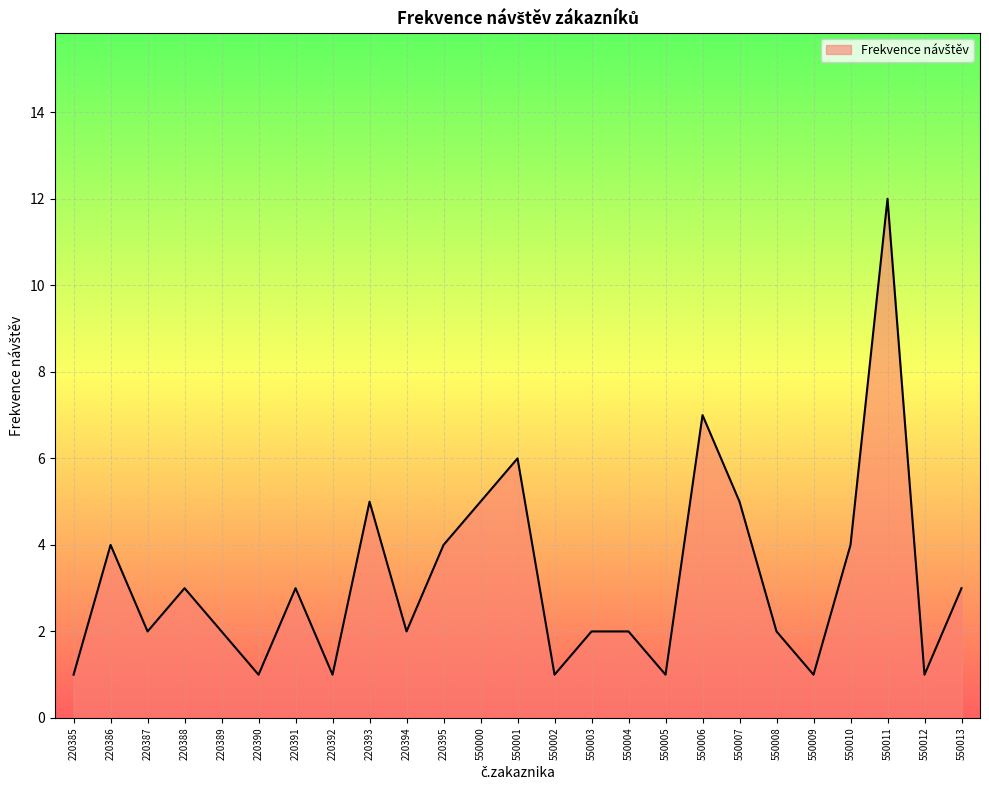

True or false: the data shows 1 at 220391.

False